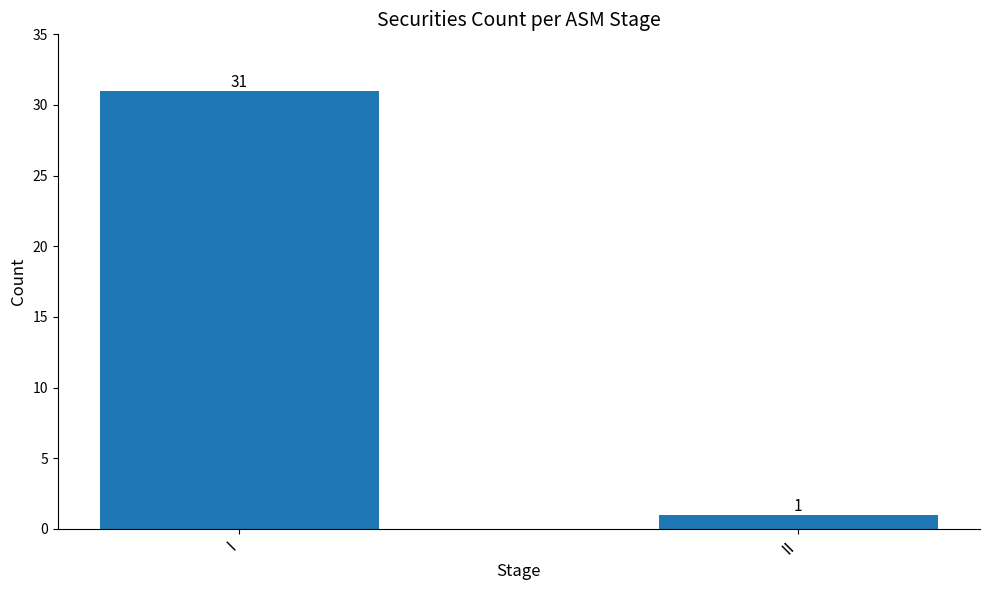

How many data points does each series have?

2